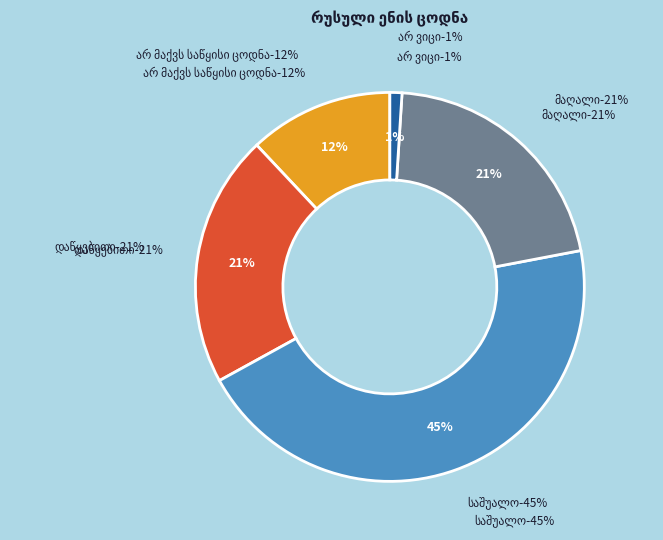

How many slices are in this pie chart?

5